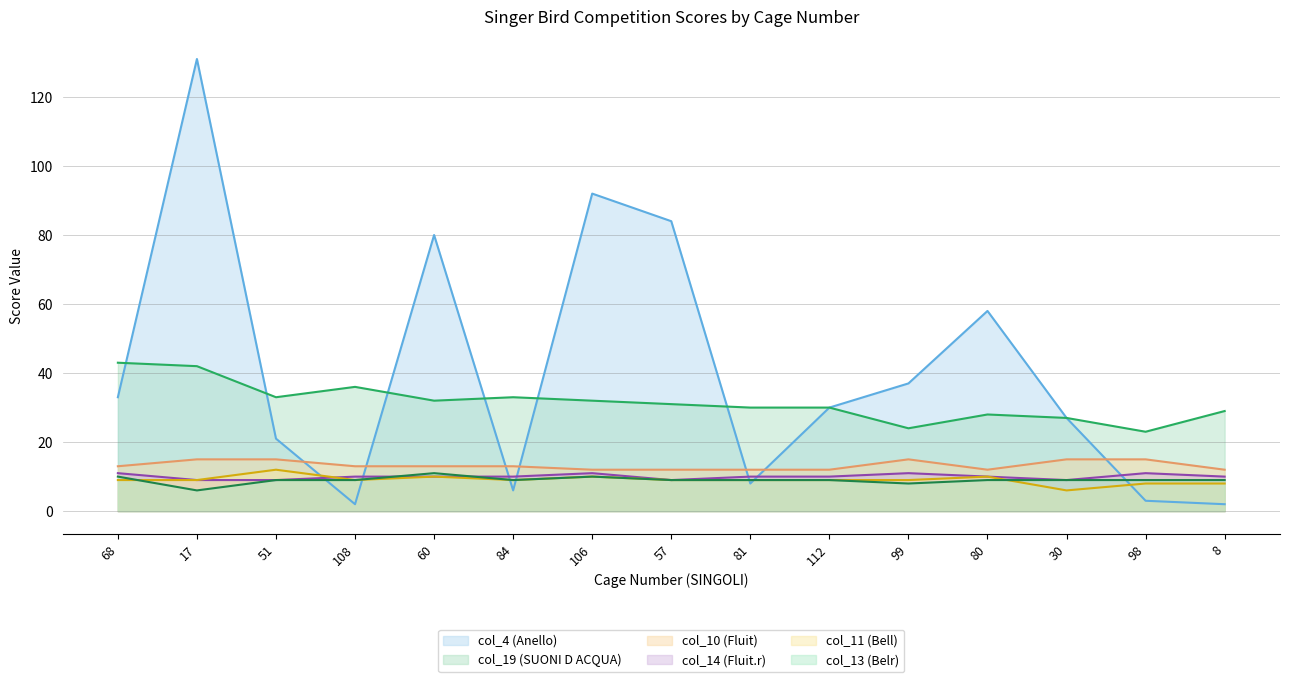

Count the number of data series in this chart.

6